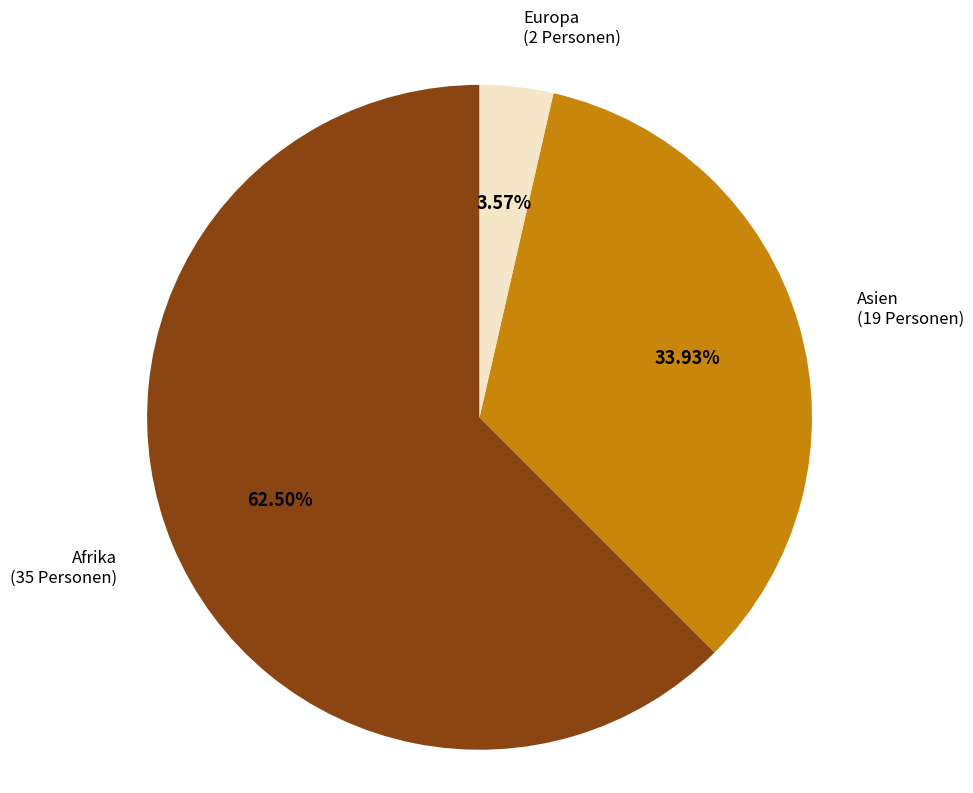

Is there a majority slice in this chart?

Yes